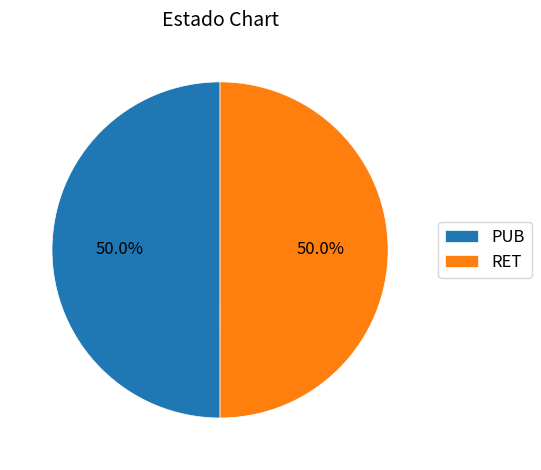

Count the number of slices in the pie.

2